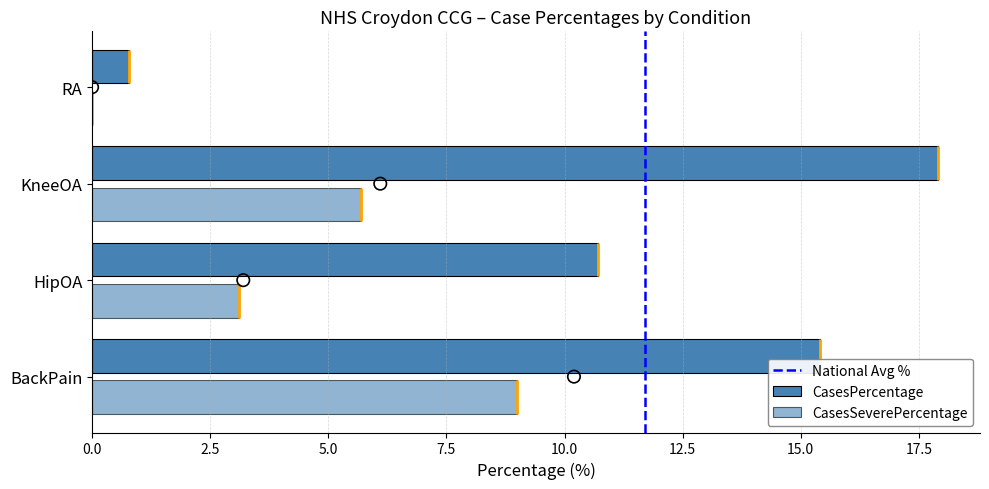

How many data points in CasesPercentage are above 15?

2